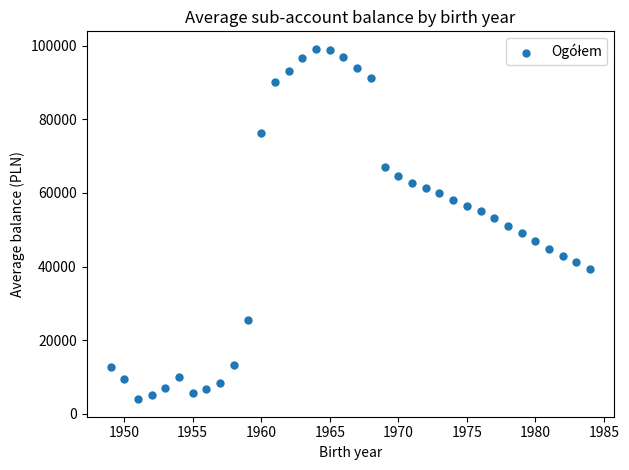

What is the range of Y values (max minus min)?

95225.9